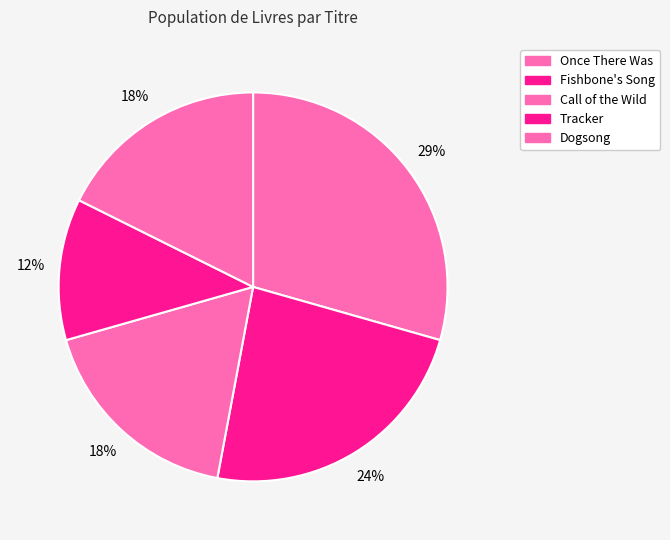

What is the ratio of the value at Dogsong to the value at Once There Was?

0.6